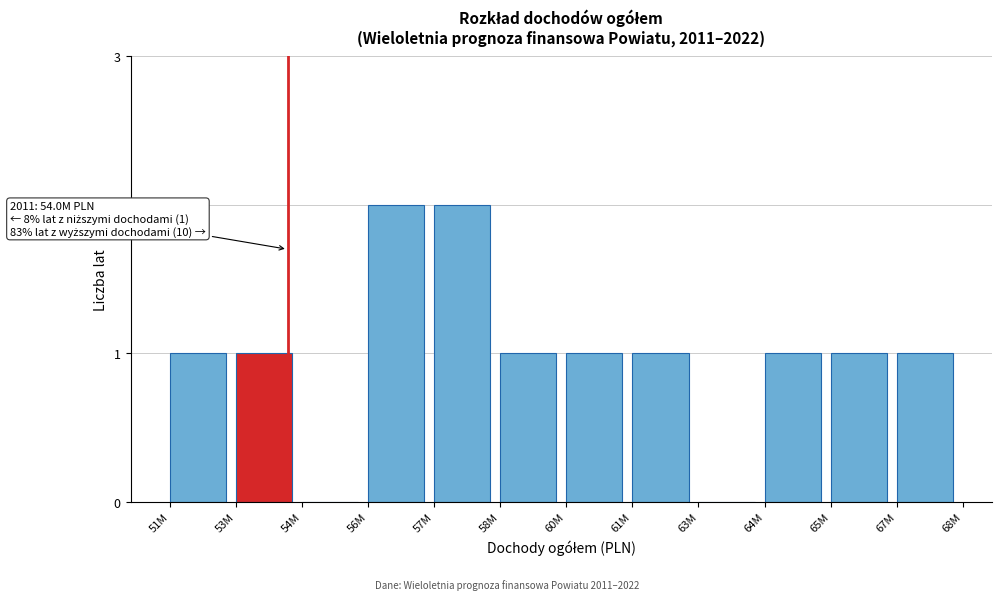

Reading left to right, extract all data points from this chart.

51M=1	53M=1	54M=0	56M=2	57M=2	58M=1	60M=1	61M=1	63M=0	64M=1	65M=1	67M=1